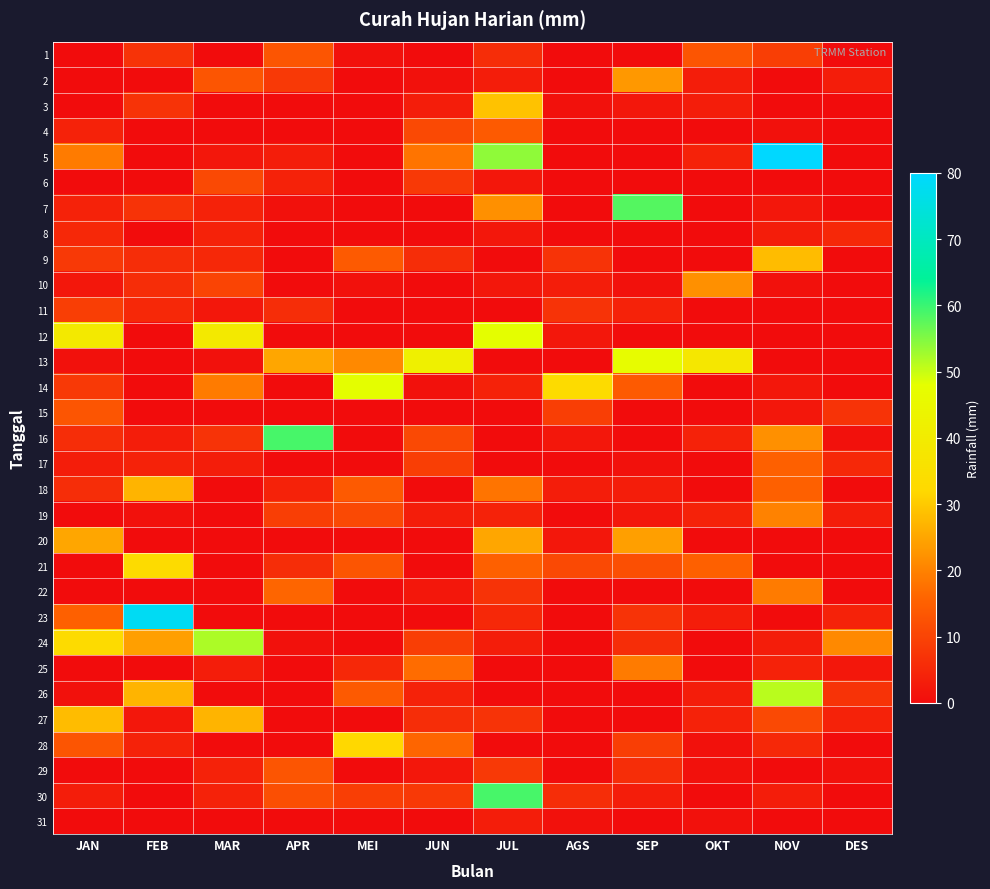

At which category is the sum across all series the highest?

JUL